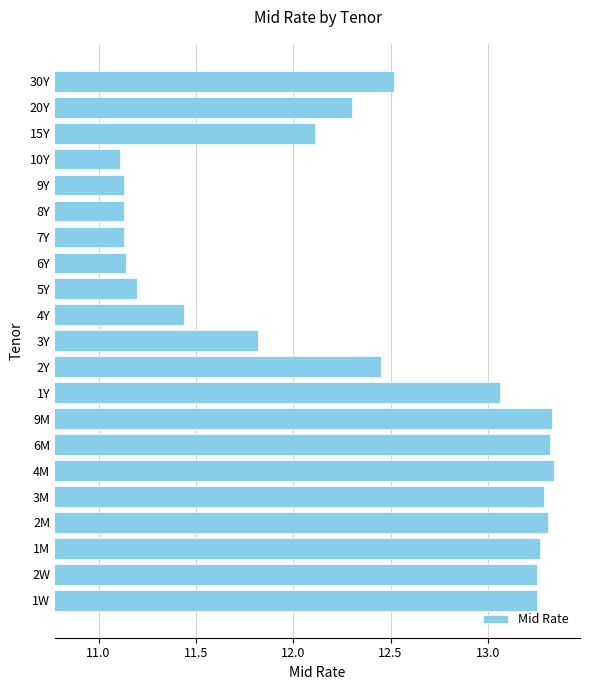

True or false: the data shows 13.3 at 2M.

True